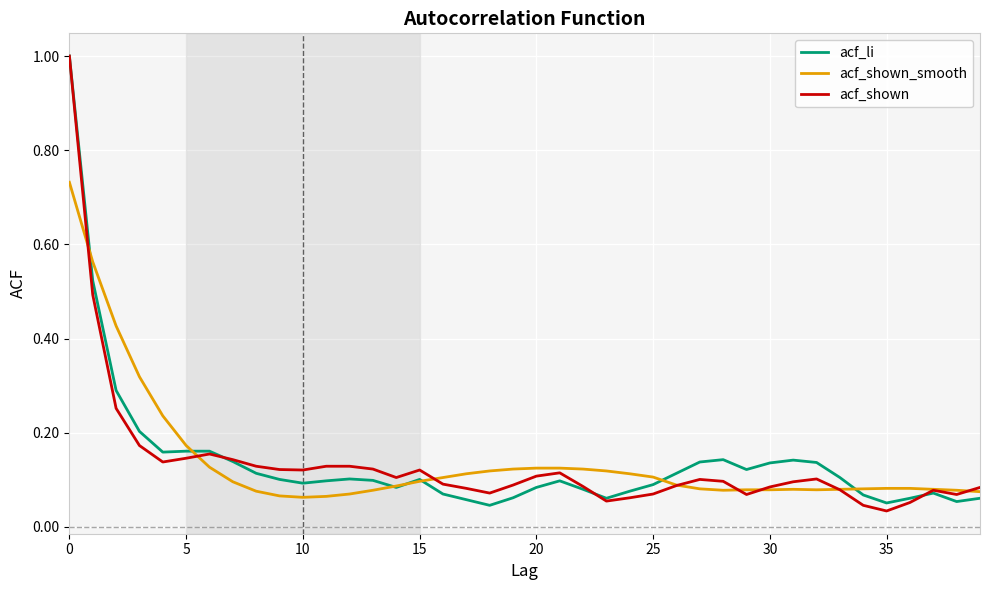

Which series has the widest spread of values?

acf_shown